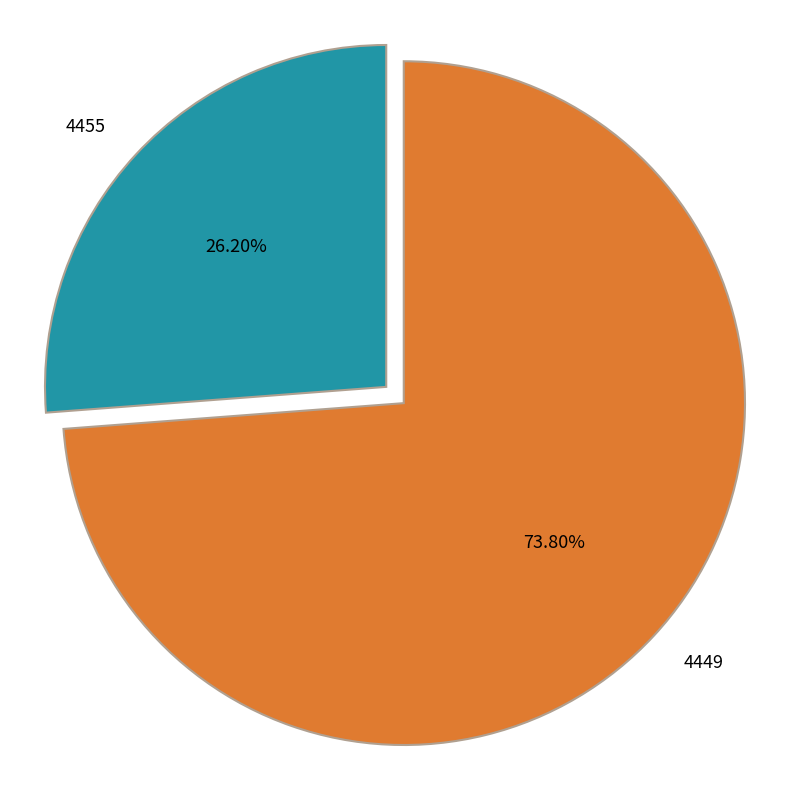

How many segments does this pie chart have?

2